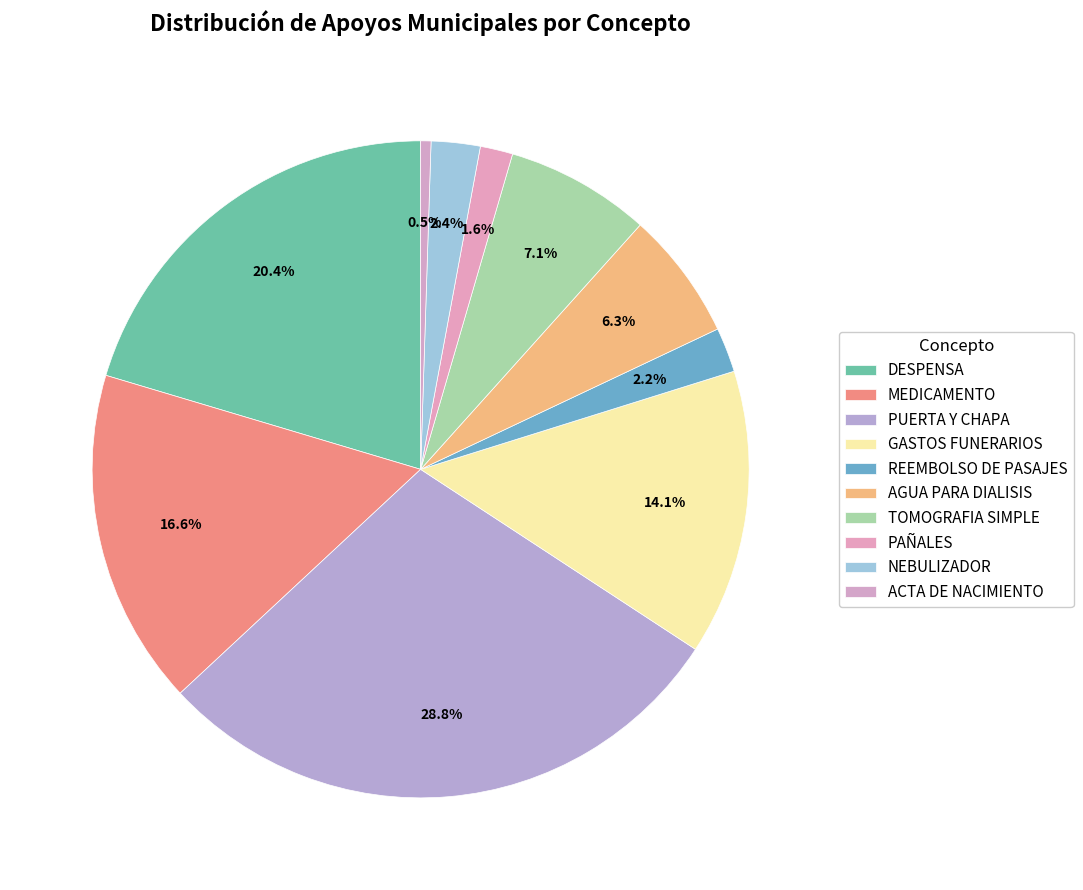

How many slices are in this pie chart?

10